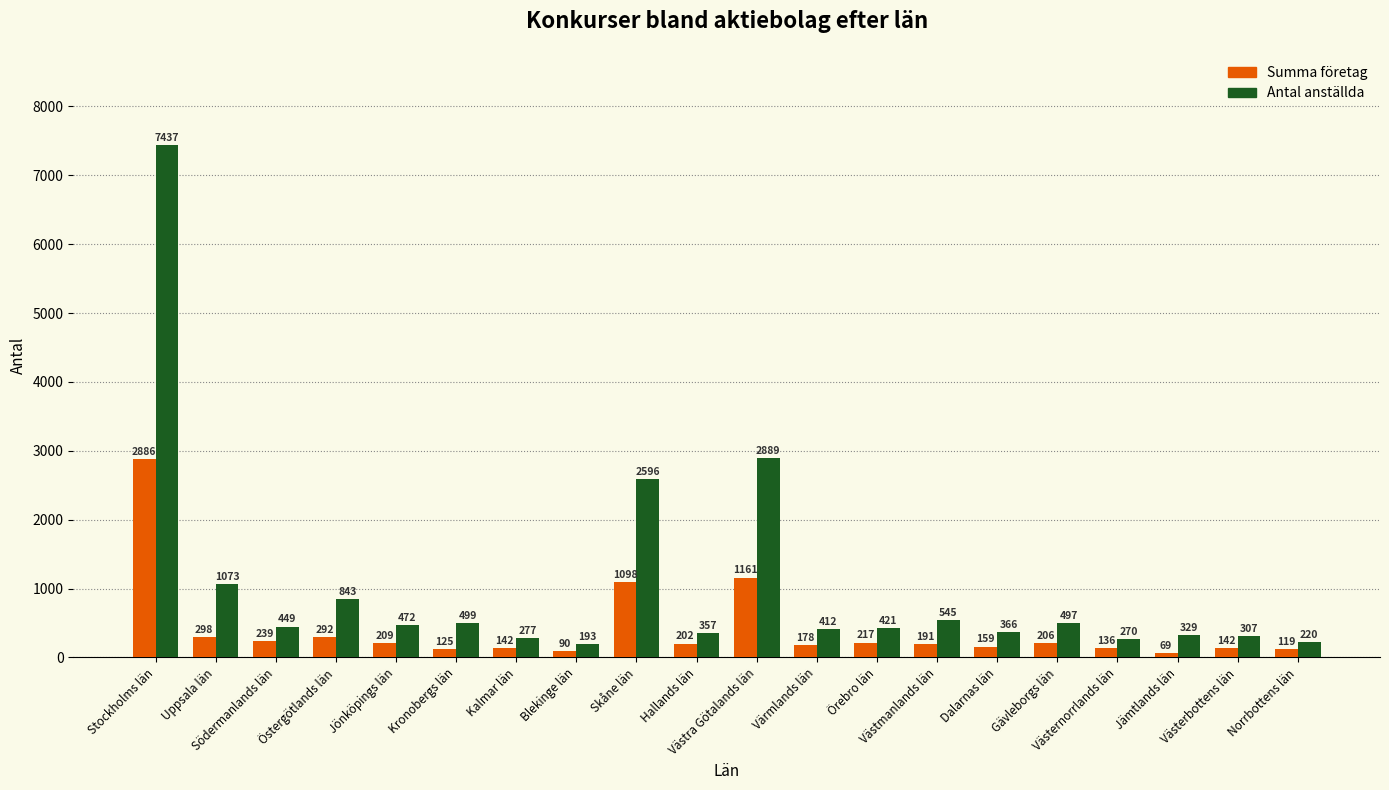

What is the label of the 16th bar from the right?

Jönköpings län